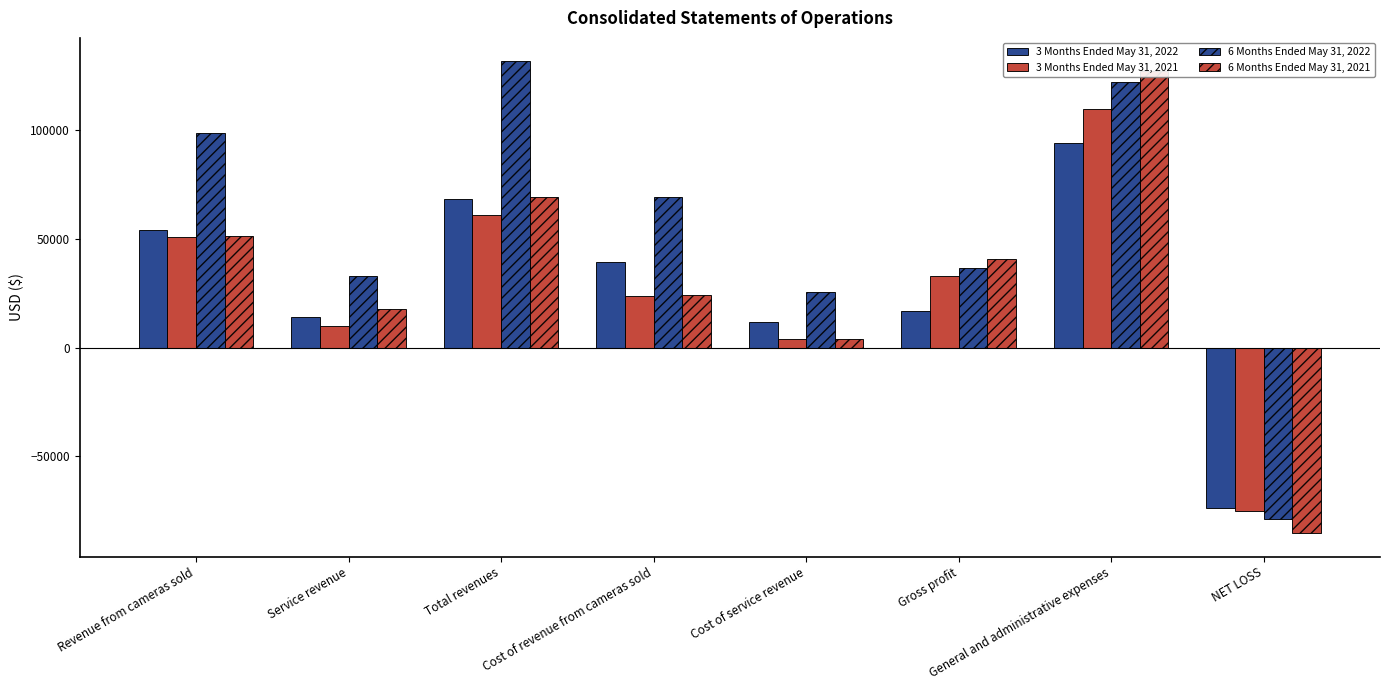

What is the label of the 4th bar from the left?

Cost of revenue from cameras sold